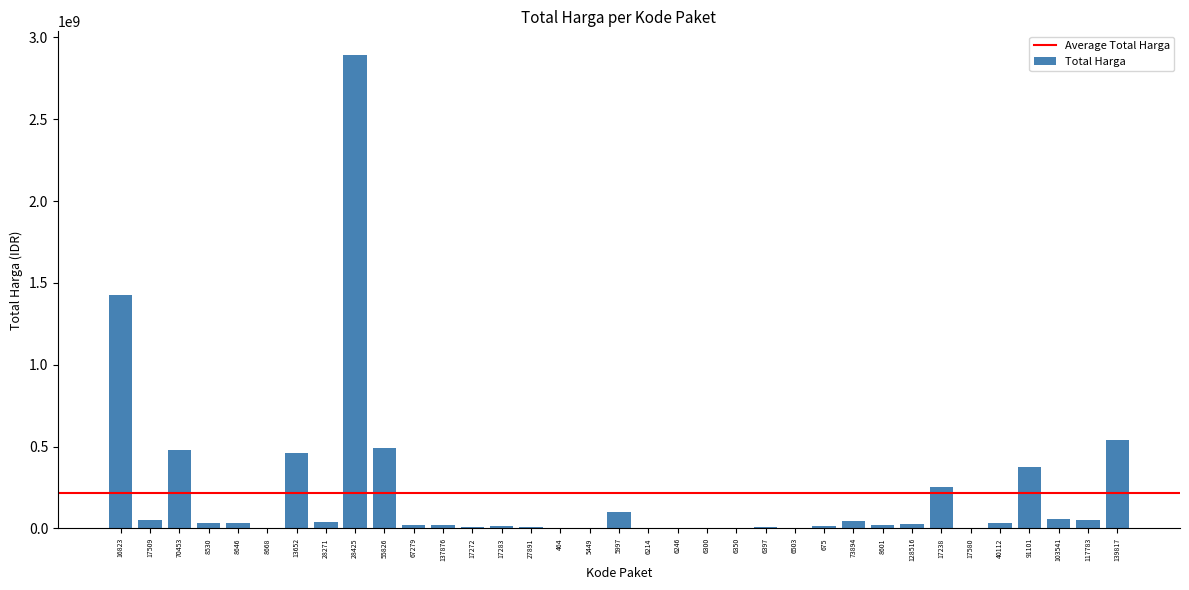

What is the greatest value displayed?

2892122000